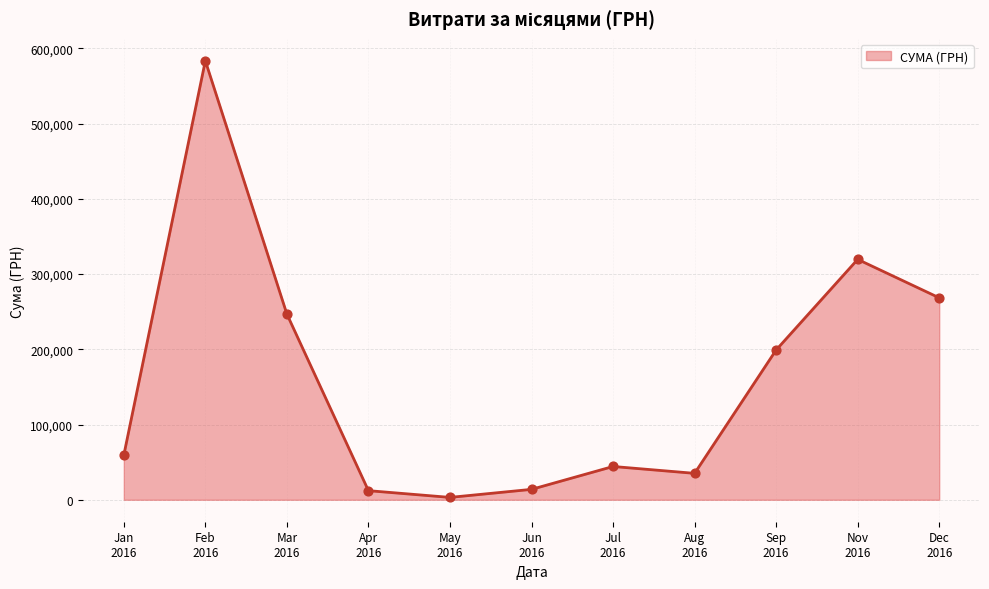

What is the difference between the maximum and minimum values?

580399.0